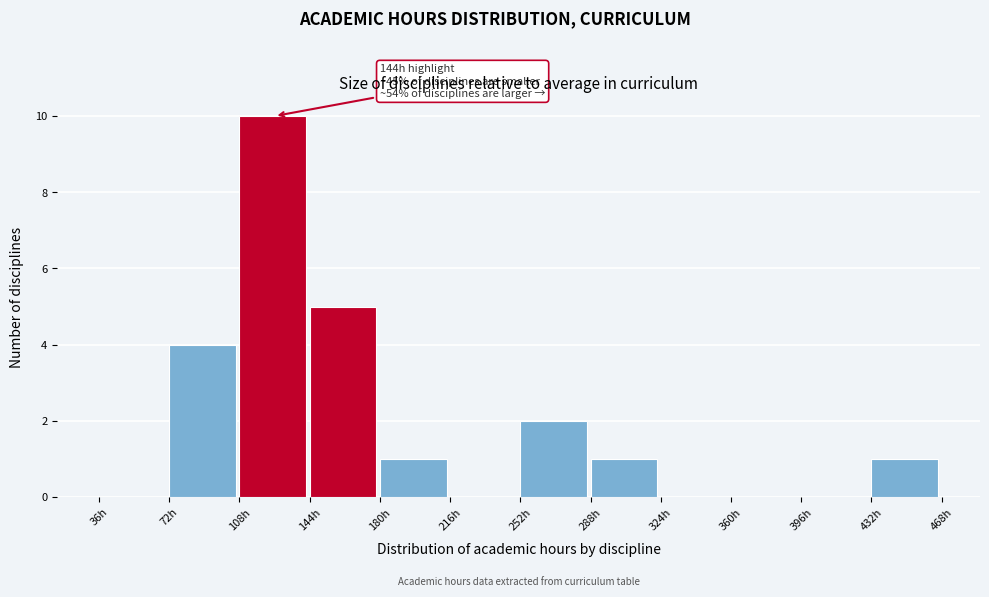

Over which range of the x-axis is the bar tallest?

108 to 144